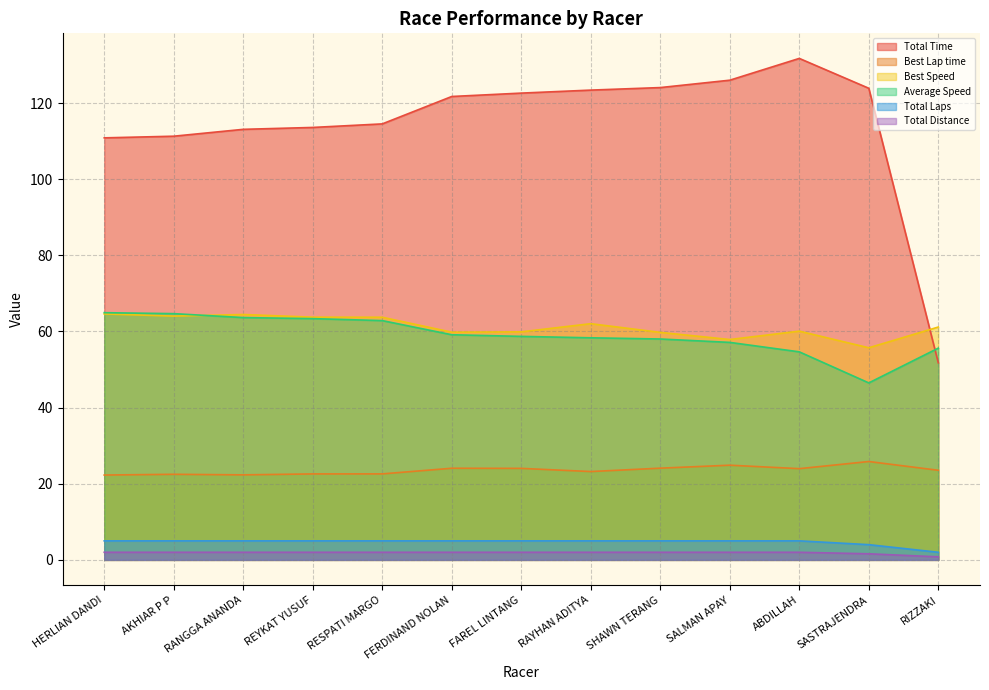

List the labels in order of Best Speed value, smallest first.

SASTRAJENDRA, SALMAN APAY, SHAWN TERANG, FERDINAND NOLAN, FAREL LINTANG, ABDILLAH, RIZZAKI, RAYHAN ADITYA, RESPATI MARGO, REYKAT YUSUF, AKHIAR P P, RANGGA ANANDA, HERLIAN DANDI